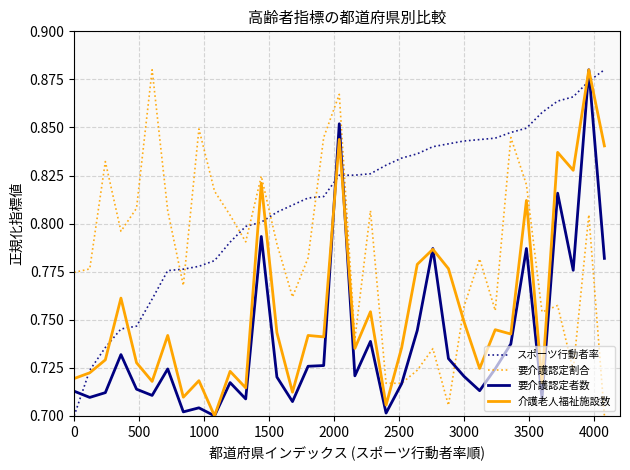

Which series has the largest total across all categories?

スポーツ行動者率